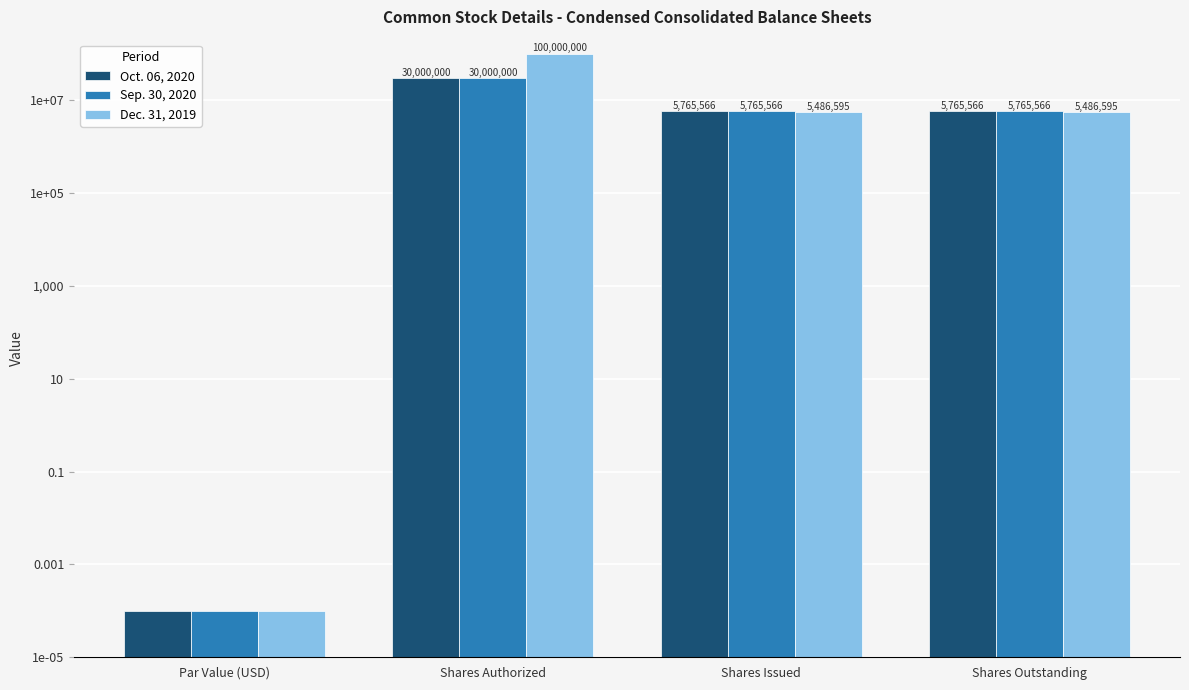

List the series in order of their peak value, highest first.

Dec. 31, 2019, Oct. 06, 2020, Sep. 30, 2020